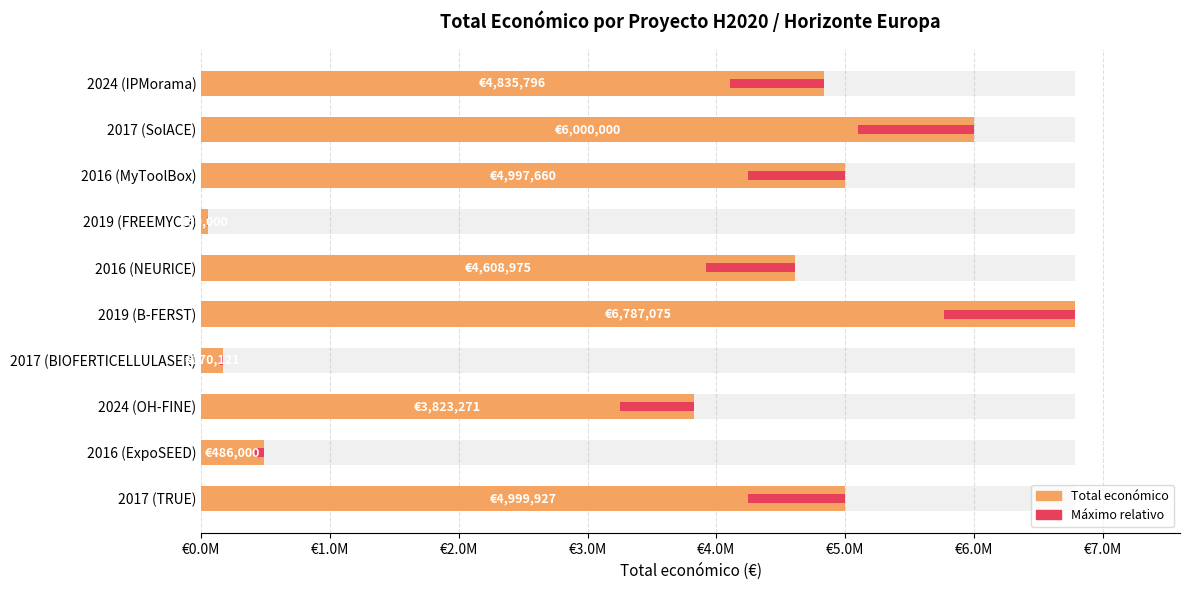

What position from the left is 2017 (BIOFERTICELLULASER)?

7